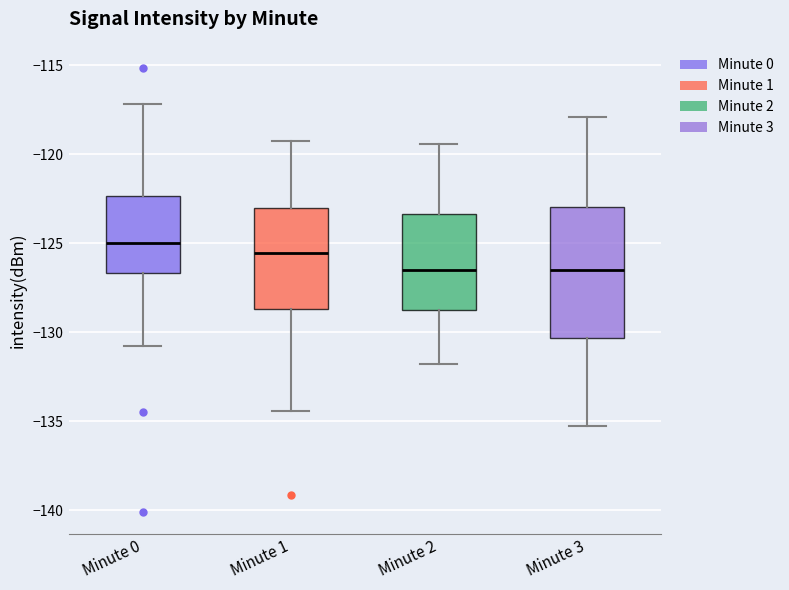

Reading left to right, transcribe this box plot: for each box, give where its median line is, the range the box spans, and where its two whiskers end, as read against the y-axis. The values are not printed on the chart, so give them approximately, as read against the axis.

Minute 0: median -125.0, box -126.5 to -122.5, whiskers -131.0 to -117.0
Minute 1: median -125.5, box -128.5 to -123.0, whiskers -134.5 to -119.0
Minute 2: median -126.5, box -128.5 to -123.5, whiskers -132.0 to -119.5
Minute 3: median -126.5, box -130.5 to -123.0, whiskers -135.0 to -118.0